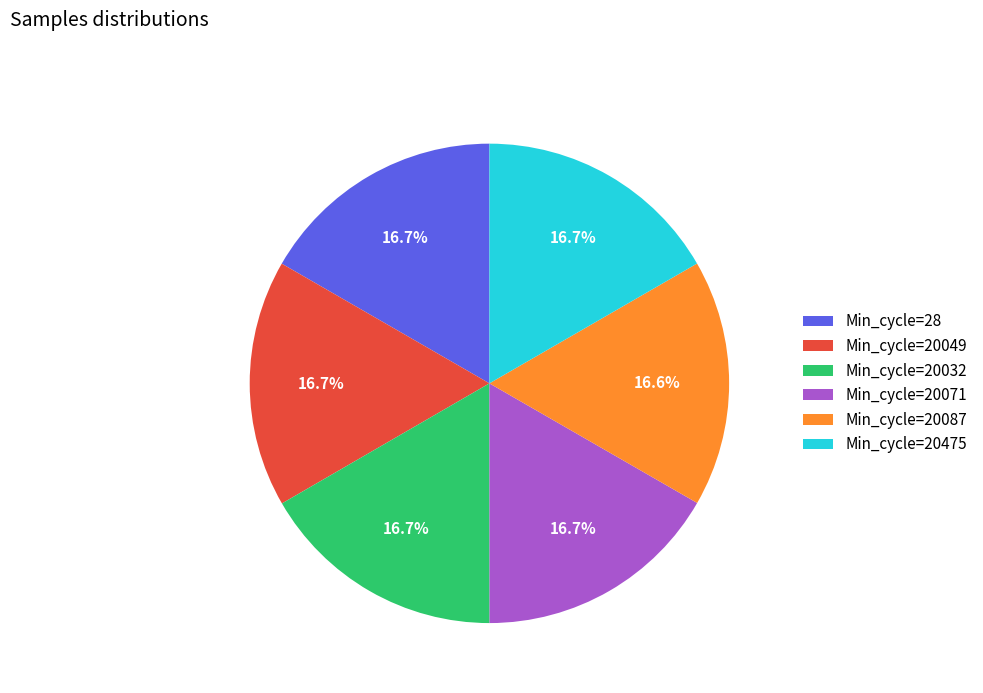

Combined, do Min_cycle=20071 and Min_cycle=20087 account for over 50%?

No